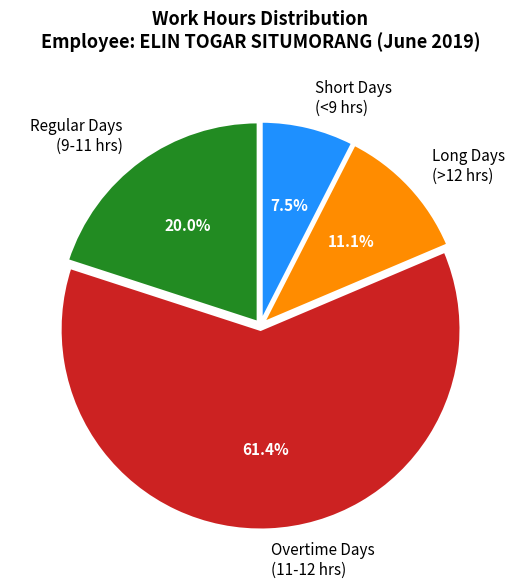

Count the number of slices in the pie.

4